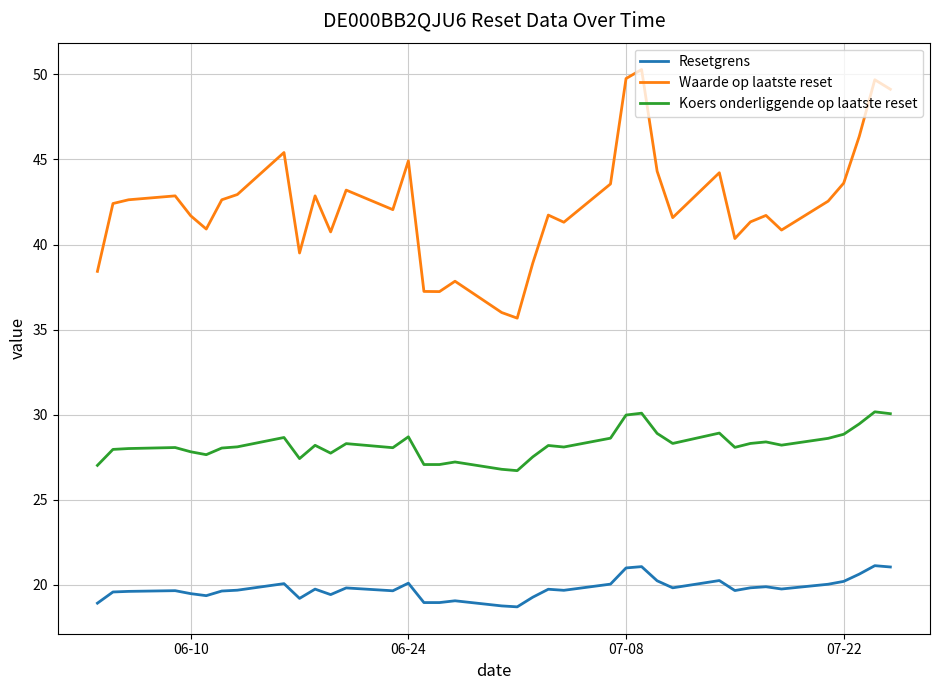

Rank the series by their average value, from lowest to highest.

Resetgrens, Koers onderliggende op laatste reset, Waarde op laatste reset